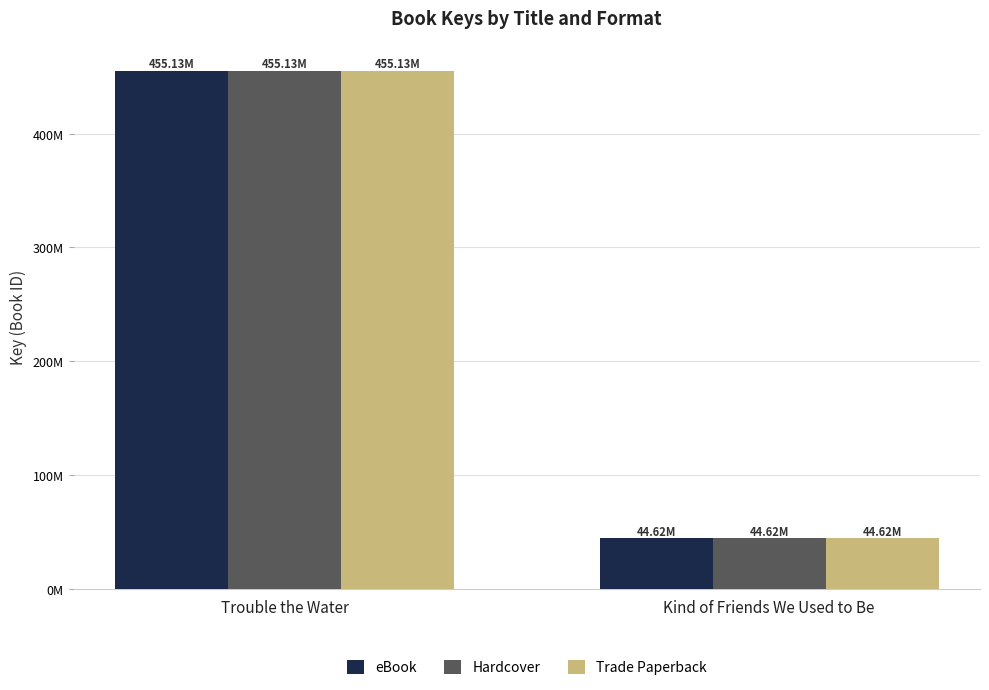

Are the bars horizontal?

No